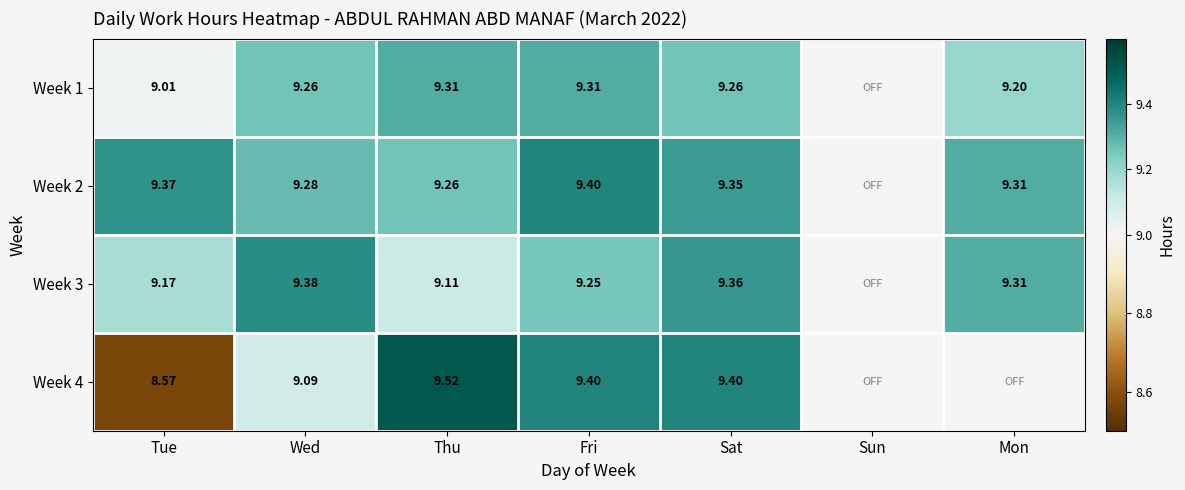

Rank the series by their maximum value, from highest to lowest.

Week 4, Week 2, Week 3, Week 1